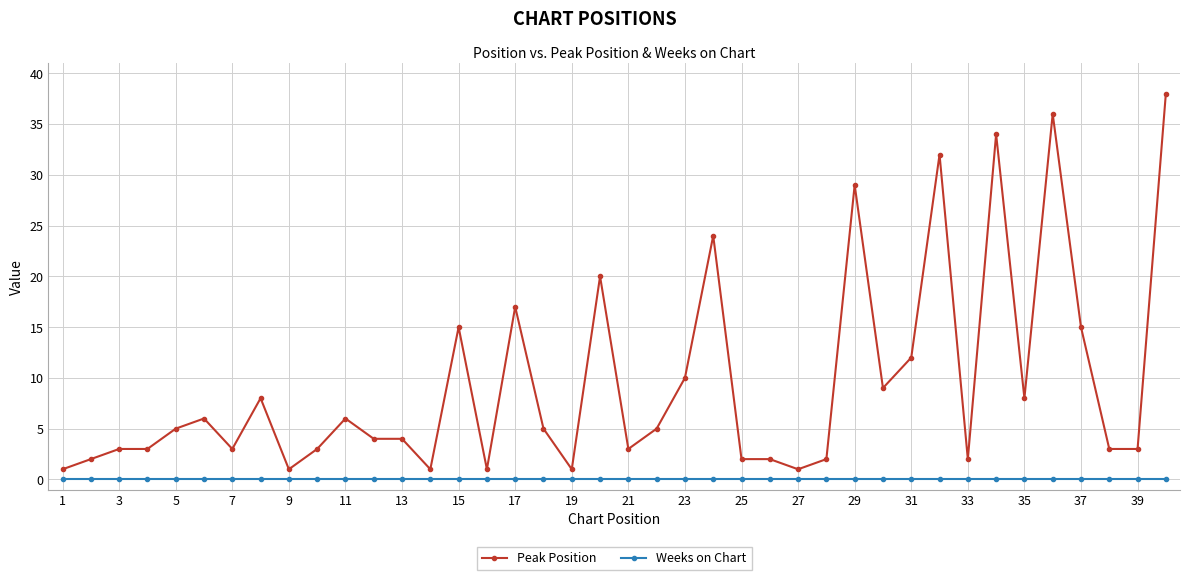

List the series in order of their overall mean, highest first.

Peak Position, Weeks on Chart